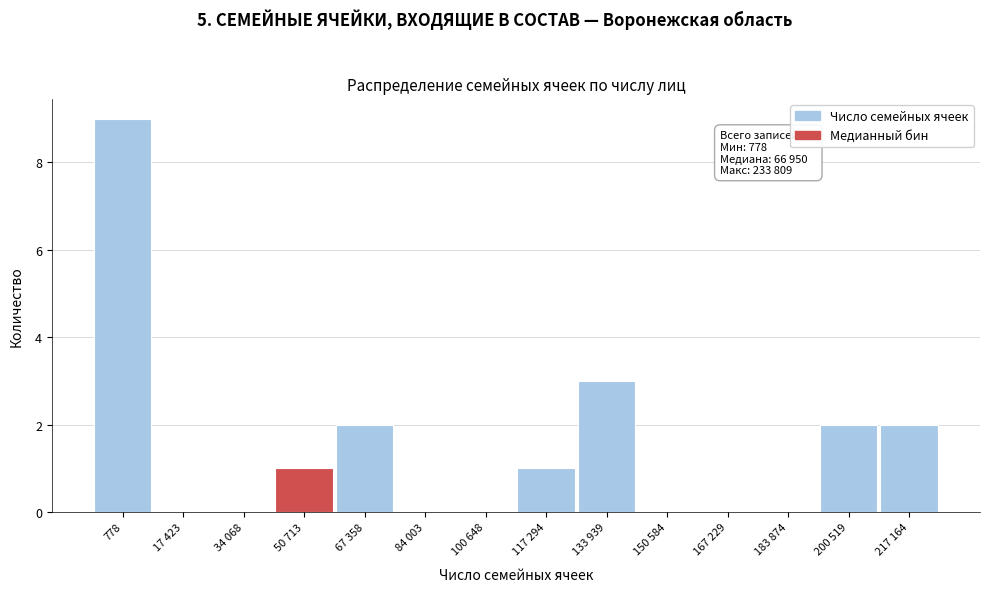

Reading left to right, list all the values displayed in this chart.

778=9	17 423=0	34 068=0	50 713=1	67 358=2	84 003=0	100 648=0	117 294=1	133 939=3	150 584=0	167 229=0	183 874=0	200 519=2	217 164=2